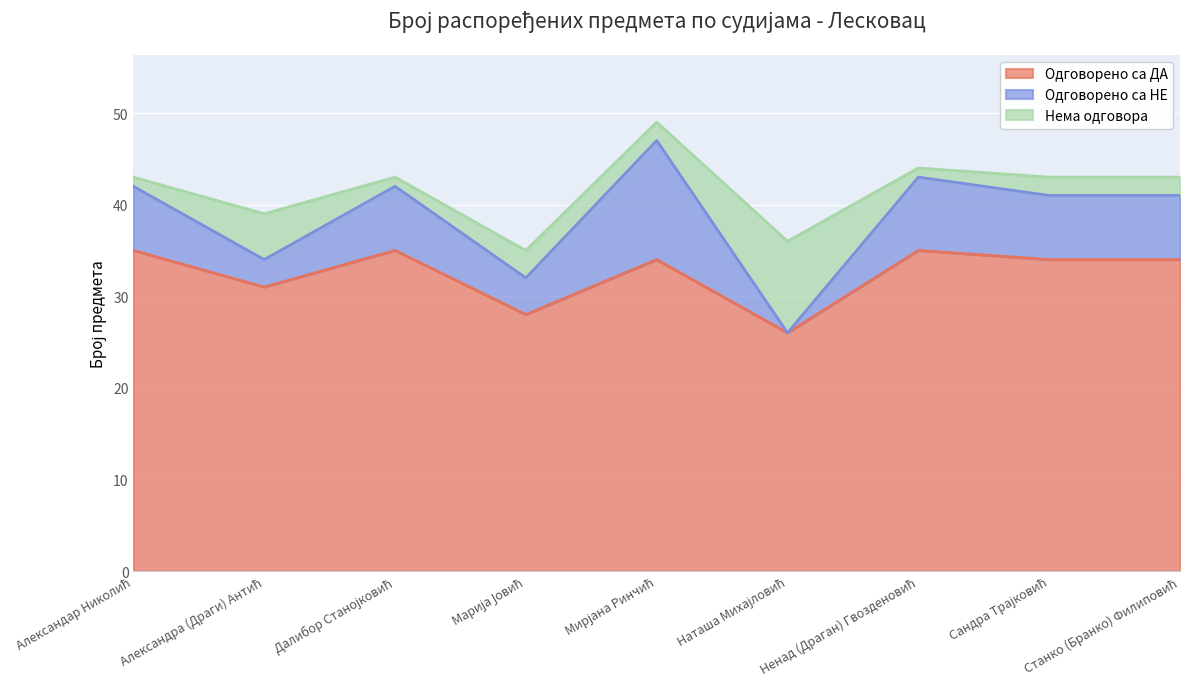

Which category has the highest value in the Одговорено са НЕ series?

Мирјана Ринчић